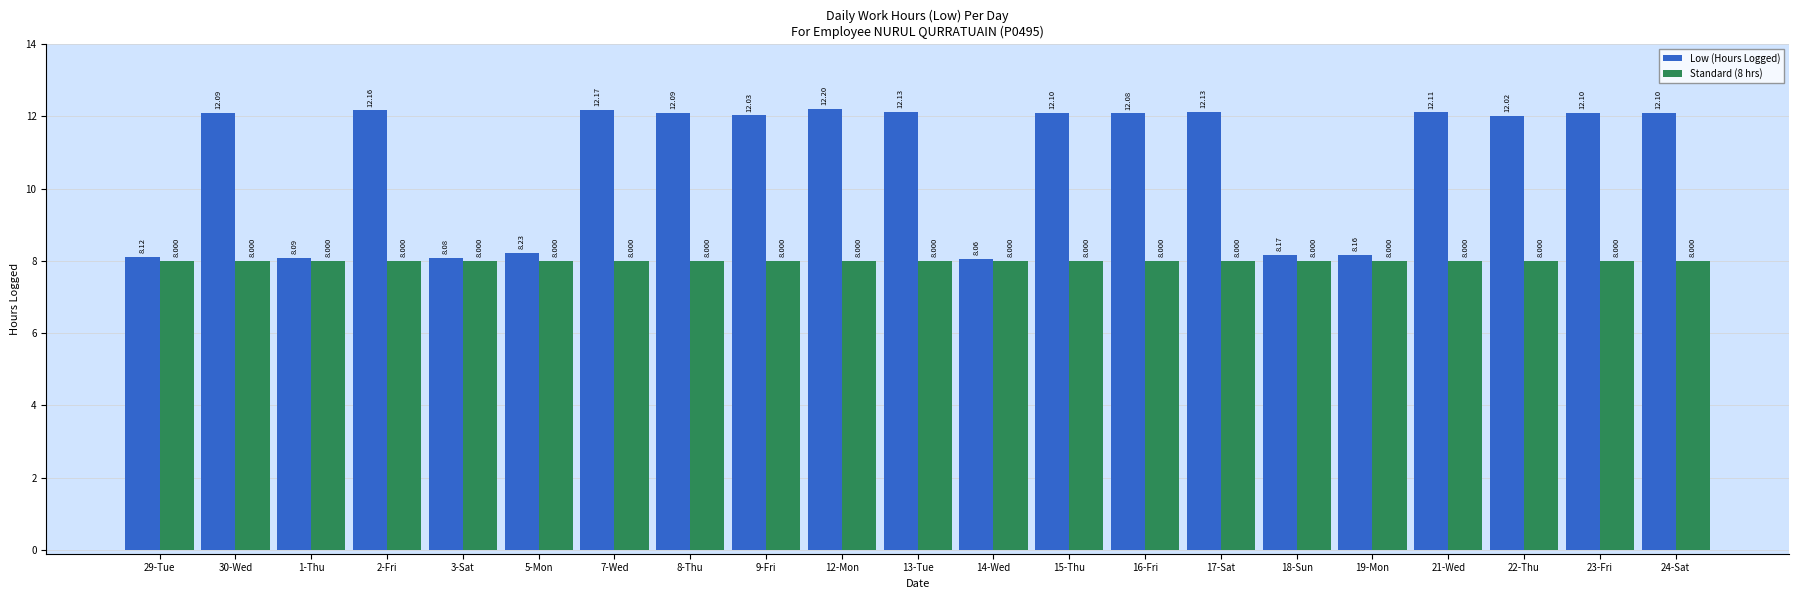

Which series has the widest spread of values?

Low (Hours Logged)